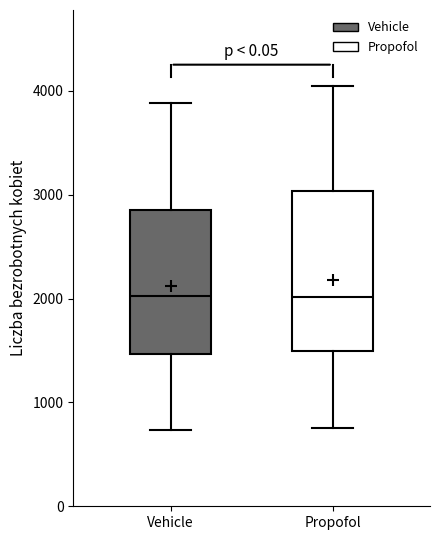

Where does the lower whisker of the box for Vehicle end on the y-axis? The values are not printed on the chart, so give them approximately, as read against the axis.

700